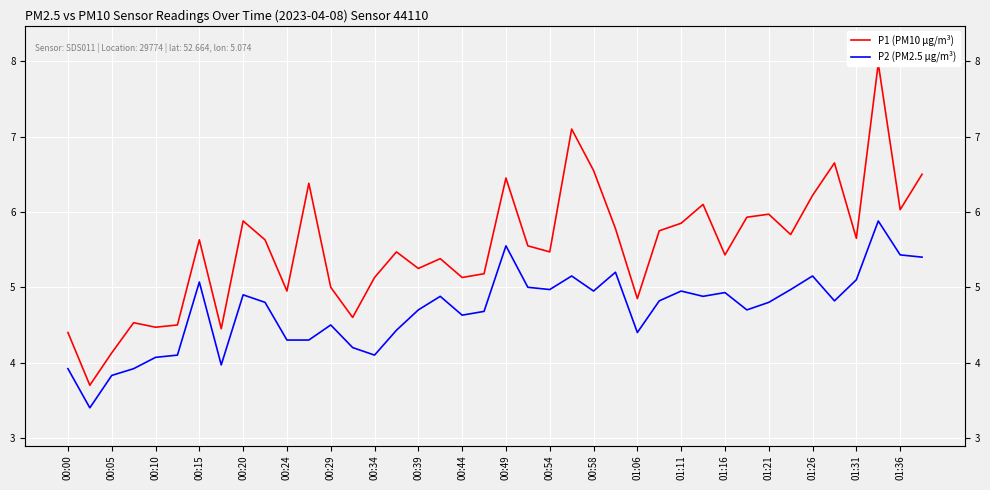

Is it true that P2 (PM2.5 µg/m³) equals 1.8 at 33?

False